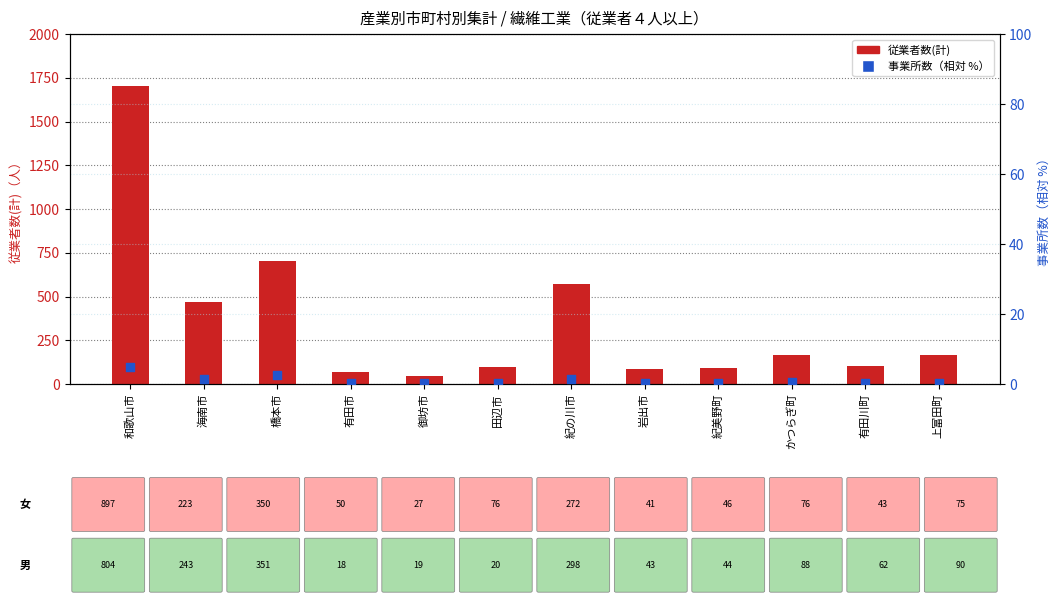

At which category is the sum across all series the highest?

和歌山市